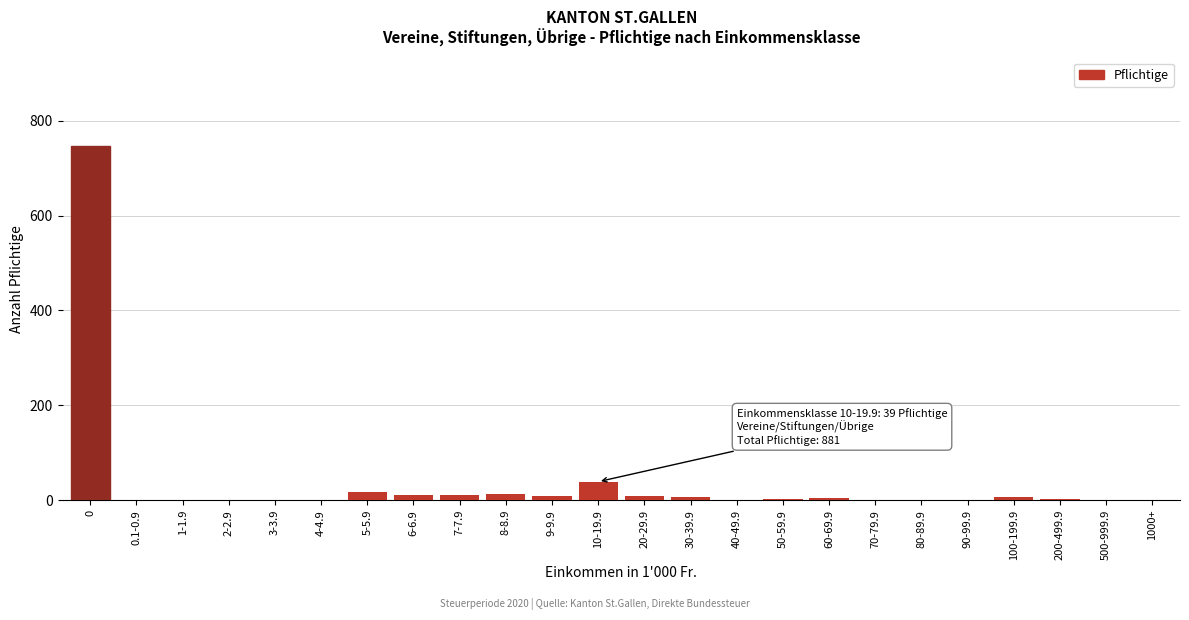

The value at 2-2.9 is 0. True or false?

True